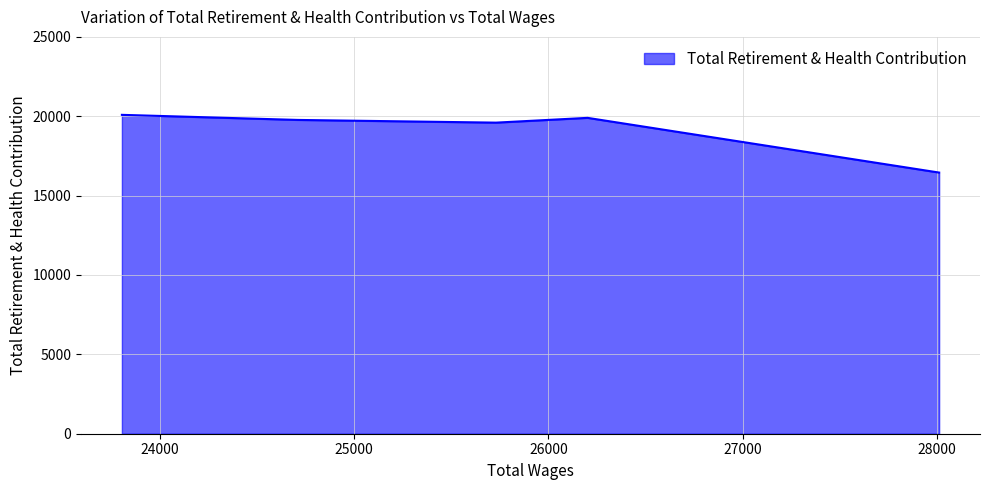

True or false: the data shows 16452 at 28010.0.

True